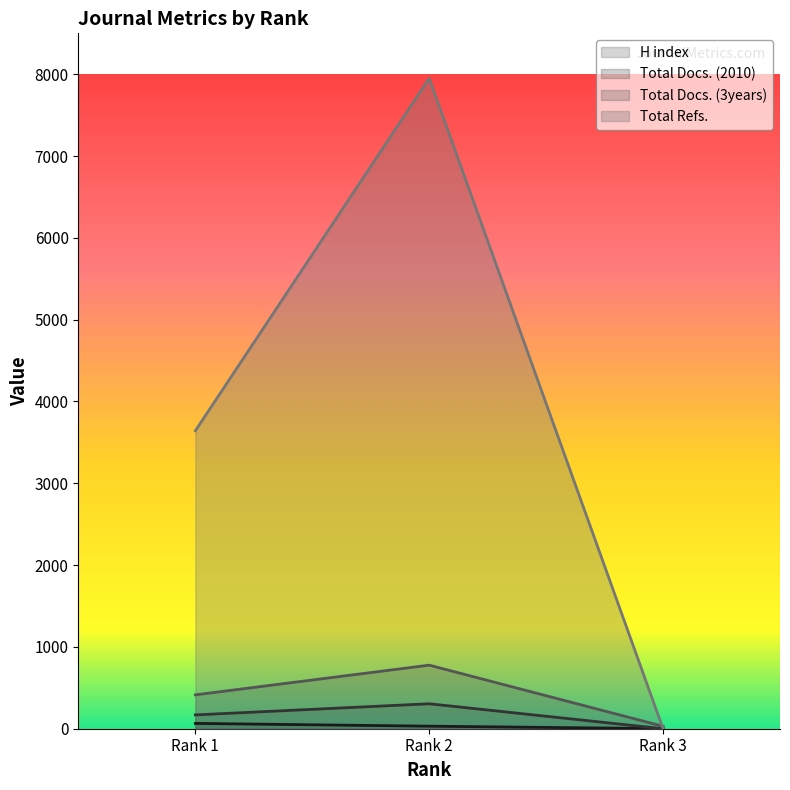

What is the average value of the Total Docs. (3years) series?

407